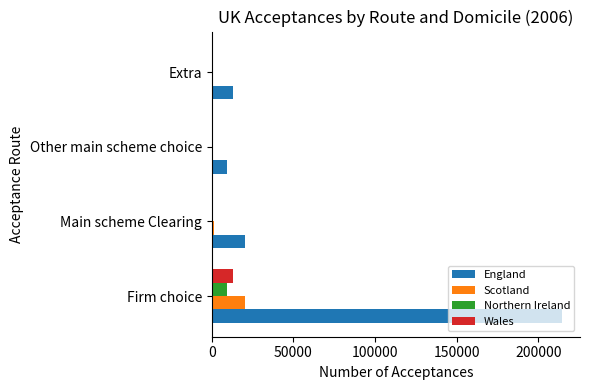

At which category is the sum across all series the highest?

Firm choice